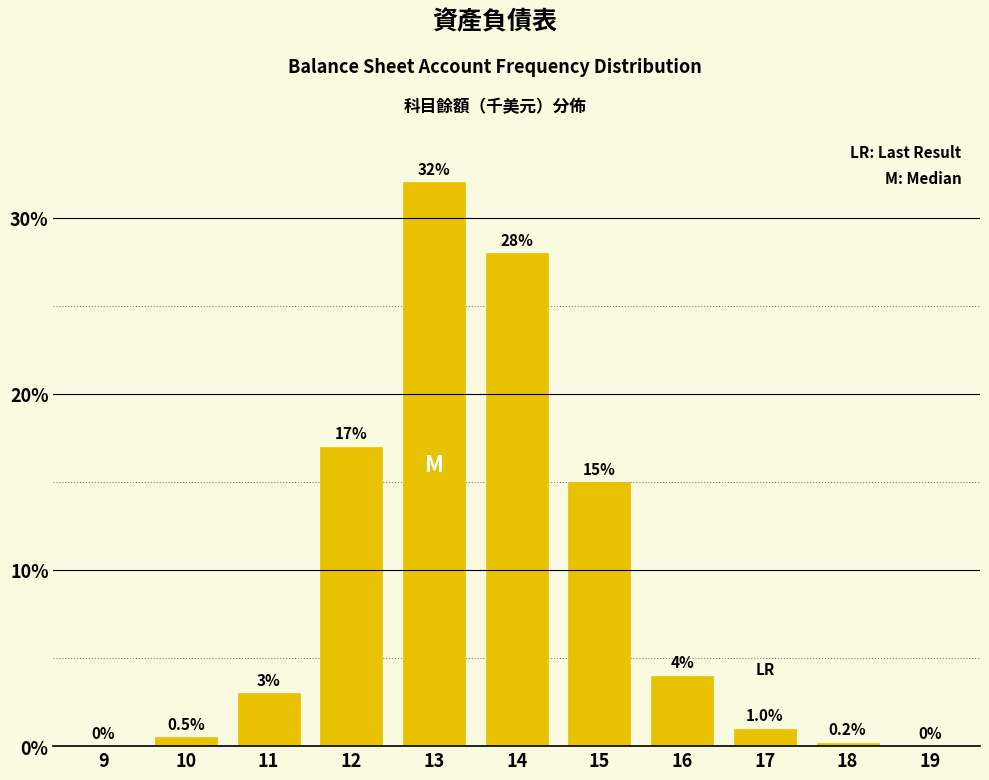

Reading right to left, transcribe all the data shown in this chart.

19=0.0	18=0.2	17=1.0	16=4.0	15=15.0	14=28.0	13=32.0	12=17.0	11=3.0	10=0.5	9=0.0